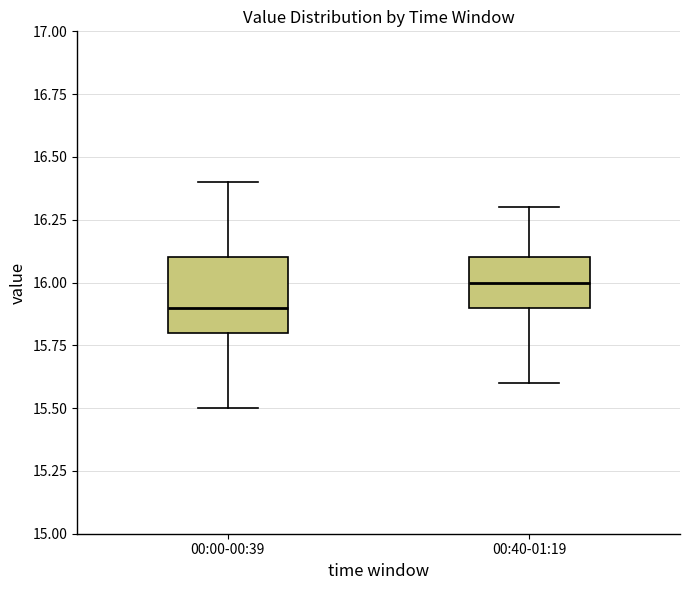

Which box is the tallest, from its lower edge to its upper edge?

00:00-00:39